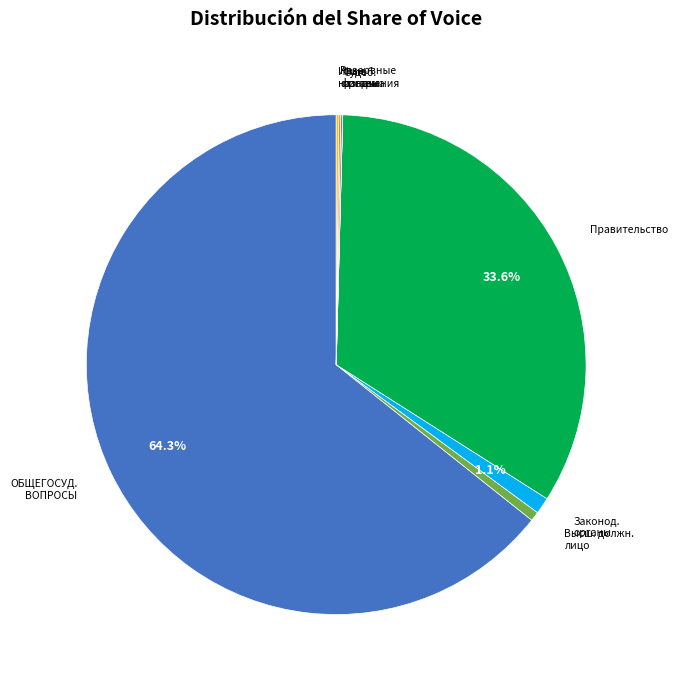

Is there a majority slice in this chart?

Yes